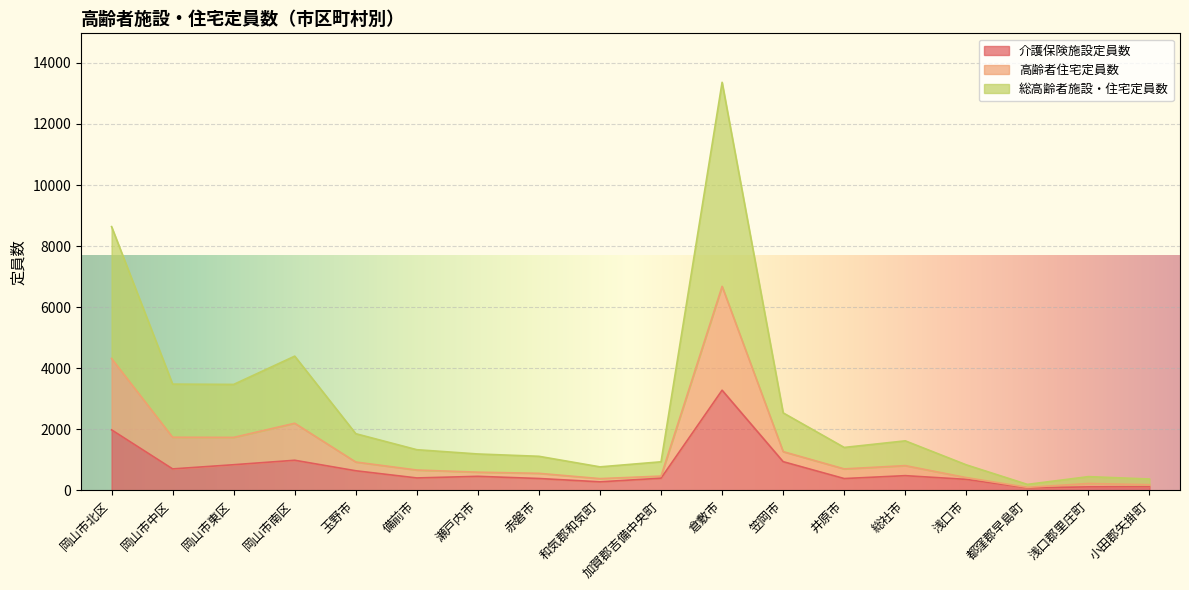

Where is 介護保険施設定員数 nearest to the value 1680?

岡山市北区